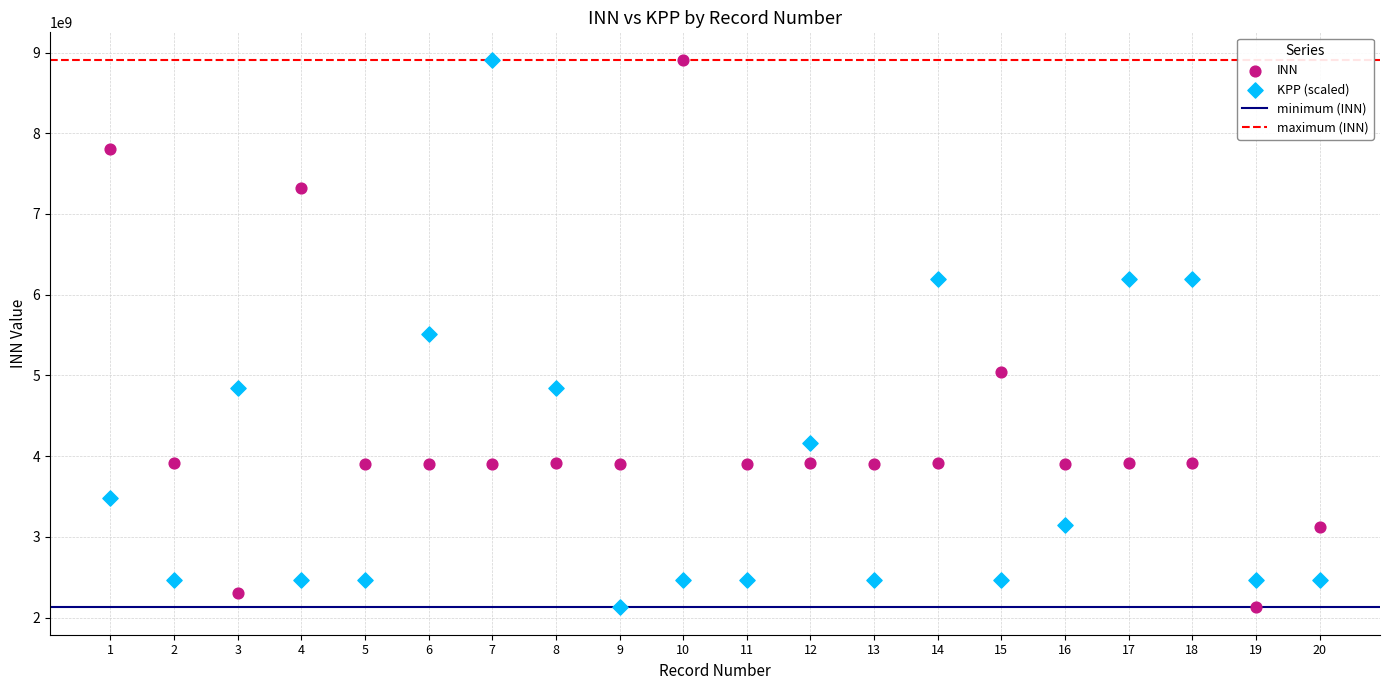

Across all data points, what is the range of X values (max minus min)?

19.0